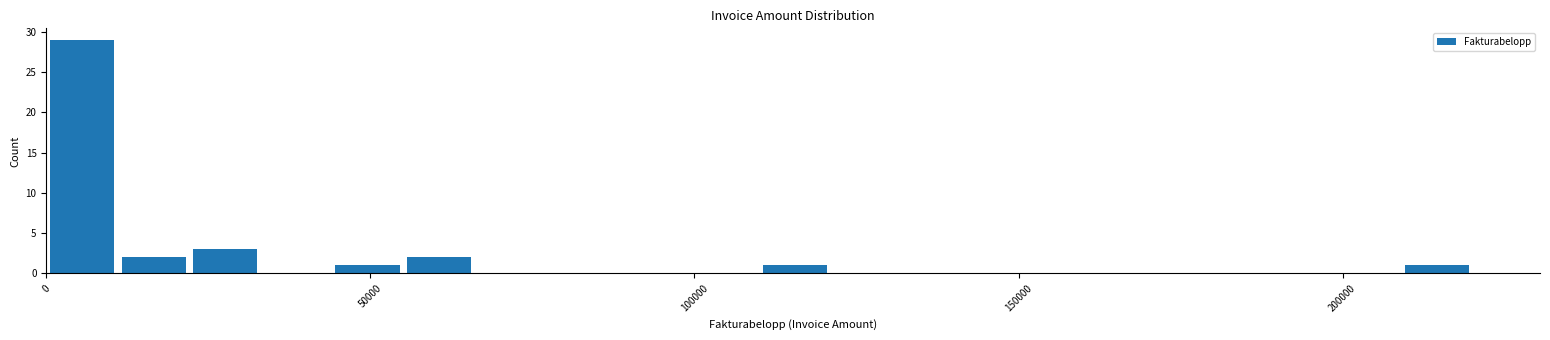

Read against the x-axis, roughly where is the centre of the tallest bar?

5000